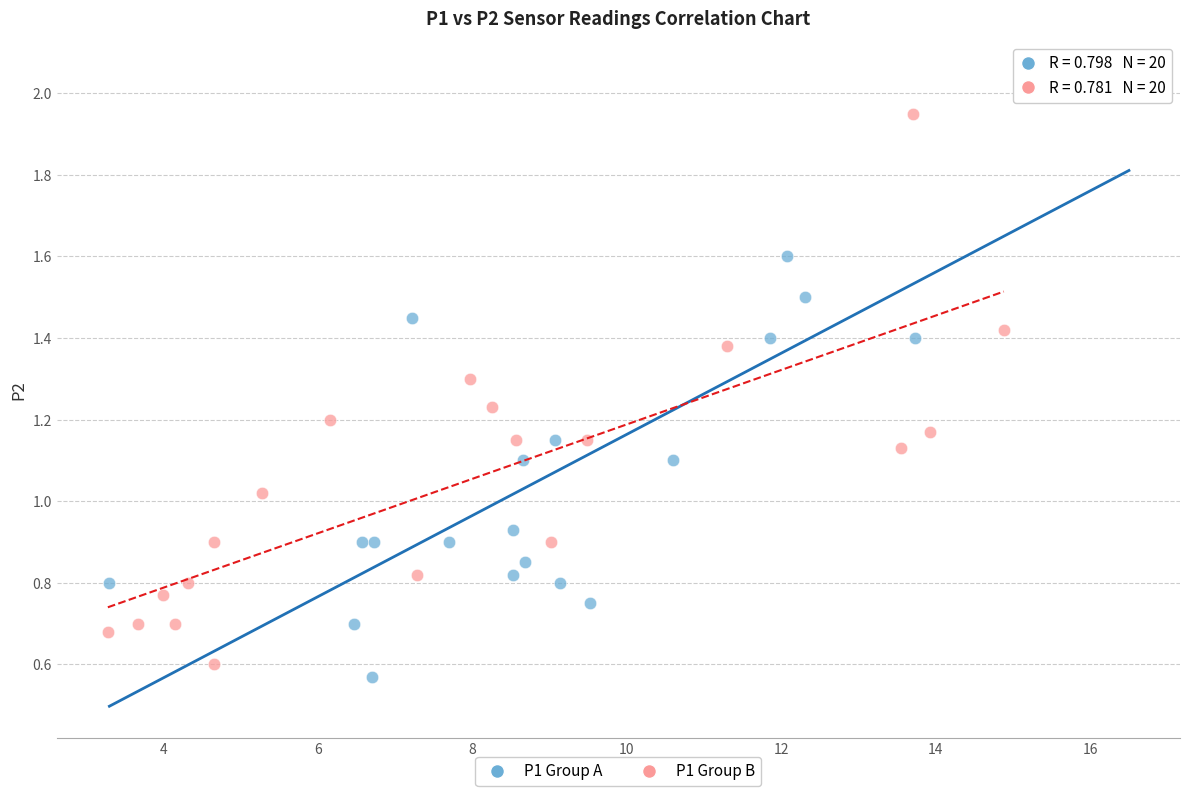

Which series has the largest Y range (max minus min)?

P1 Group A